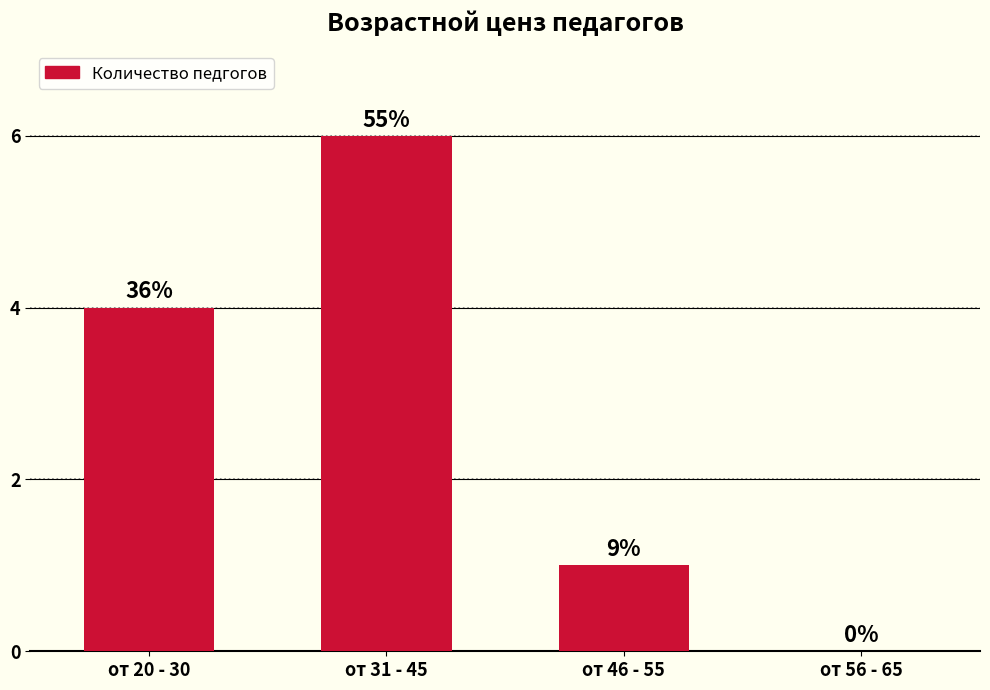

What is the difference between the values at от 46 - 55 and от 20 - 30?

3